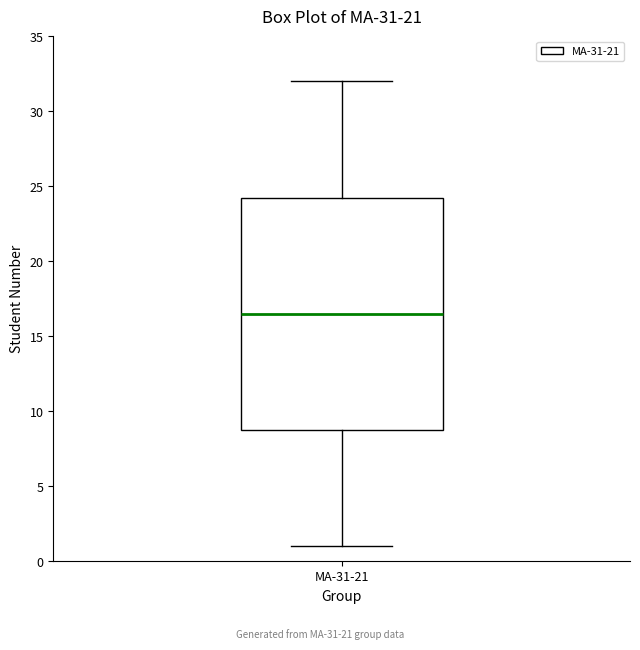

Where does the lower whisker of the box for МА-31-21 end on the y-axis? The values are not printed on the chart, so give them approximately, as read against the axis.

1.0